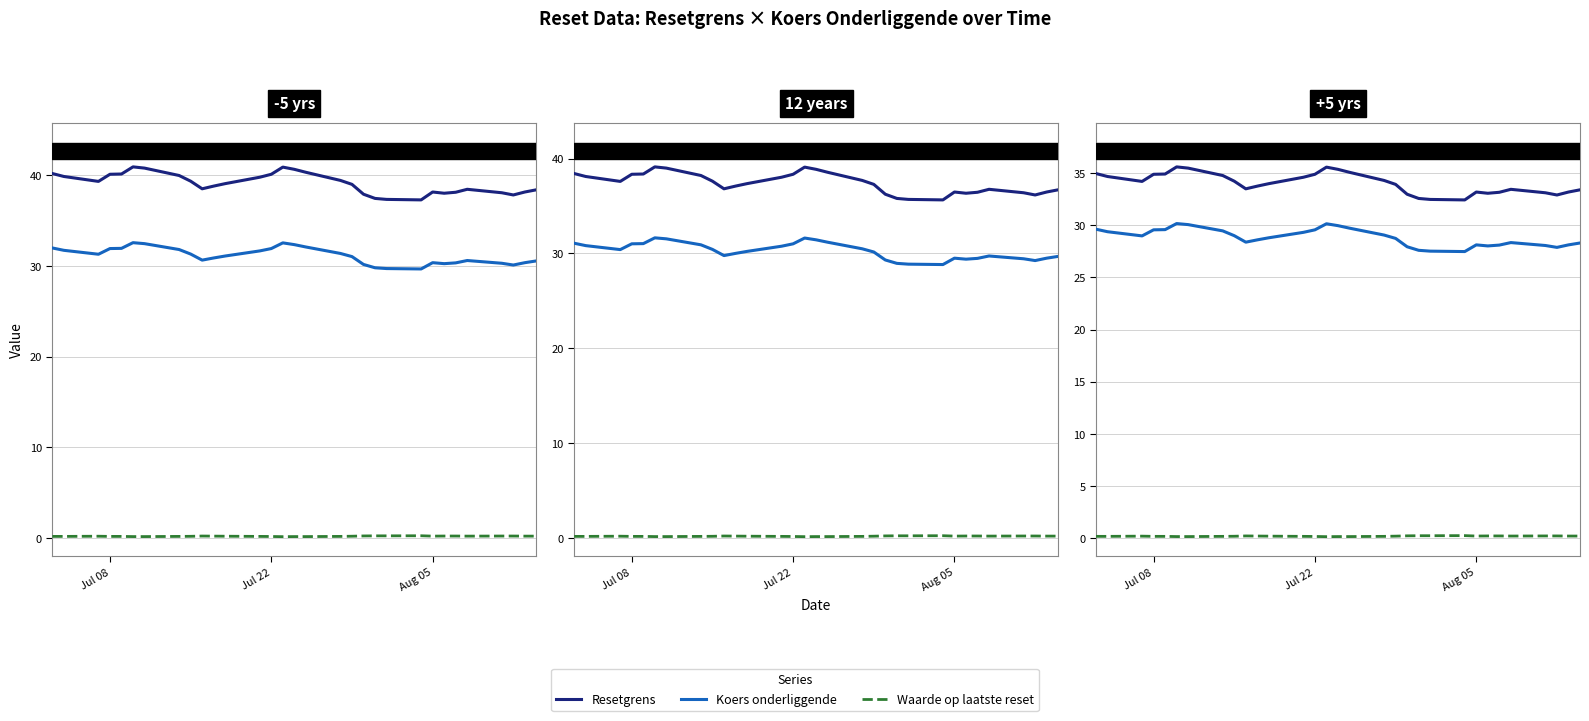

Reading right to left, what are all the values shown in this chart?

Resetgrens: 33.4	33.2	32.9	33.1	33.4	33.1	33.0	33.2	32.4	32.5	32.5	32.9	33.9	34.3	35.0	35.3	35.5	34.9	34.6	34.0	33.7	33.5	34.2	34.7	35.4	35.6	34.9	34.9	34.2	34.6	34.9
Koers onderliggende: 28.3	28.1	27.9	28.0	28.3	28.1	28.0	28.1	27.5	27.5	27.6	27.9	28.7	29.0	29.7	29.9	30.1	29.5	29.3	28.8	28.6	28.4	29.0	29.4	30.0	30.1	29.6	29.5	29.0	29.4	29.6
Waarde op laatste reset: 0.2	0.2	0.2	0.2	0.2	0.2	0.2	0.2	0.3	0.3	0.3	0.2	0.2	0.2	0.2	0.2	0.2	0.2	0.2	0.2	0.2	0.2	0.2	0.2	0.2	0.2	0.2	0.2	0.2	0.2	0.2